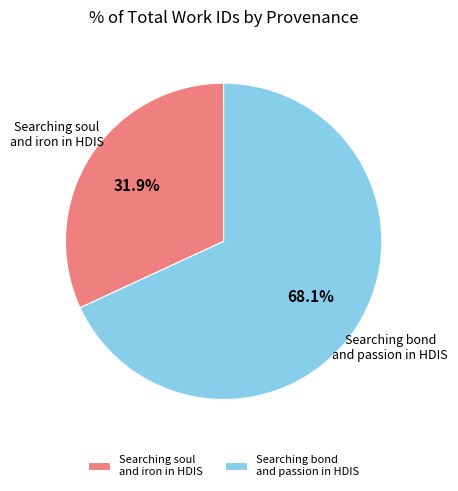

Which has a higher value, Searching bond and passion in HDIS or Searching soul and iron in HDIS?

Searching bond and passion in HDIS